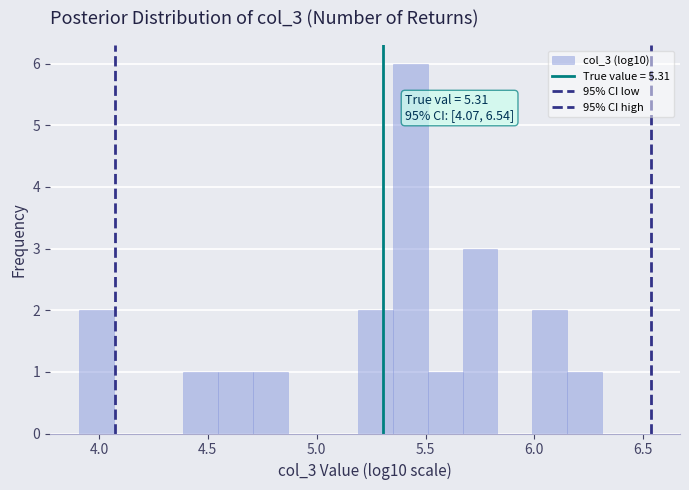

Read against the x-axis, roughly where is the centre of the tallest bar?

5.45